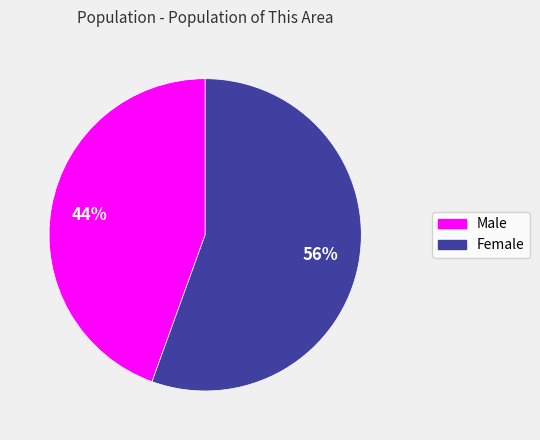

True or false: Female accounts for 65% of the total.

False